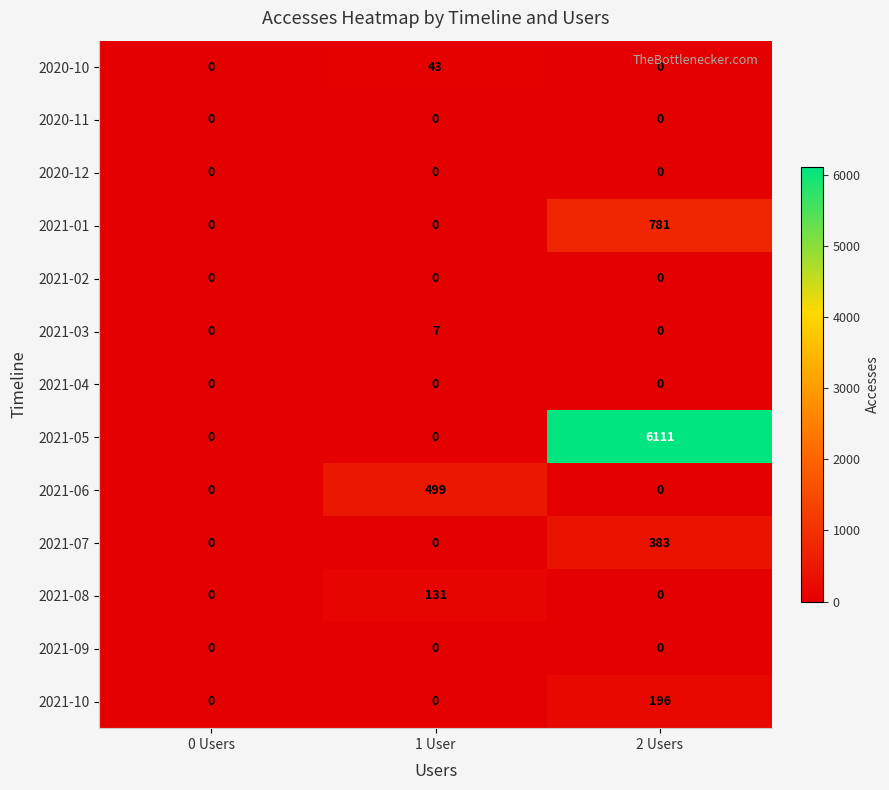

At how many categories does at least one series exceed 4670?

1